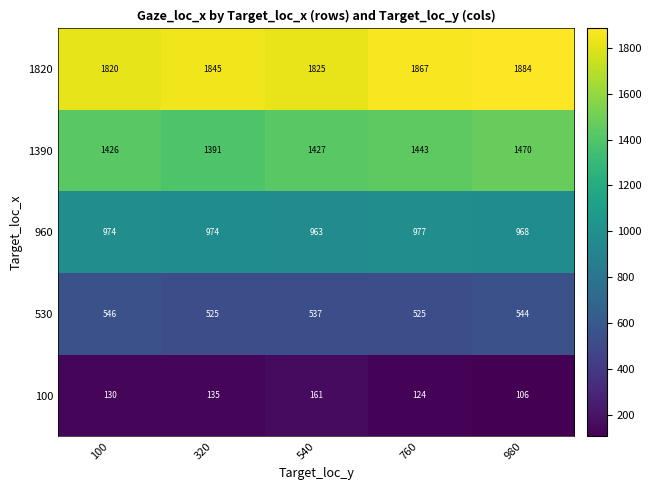

Reading right to left, transcribe all the data shown in this chart.

1820: 980=1884	760=1867	540=1825	320=1845	100=1820
1390: 980=1470	760=1443	540=1427	320=1391	100=1426
960: 980=968	760=977	540=963	320=974	100=974
530: 980=544	760=525	540=537	320=525	100=546
100: 980=106	760=124	540=161	320=135	100=130